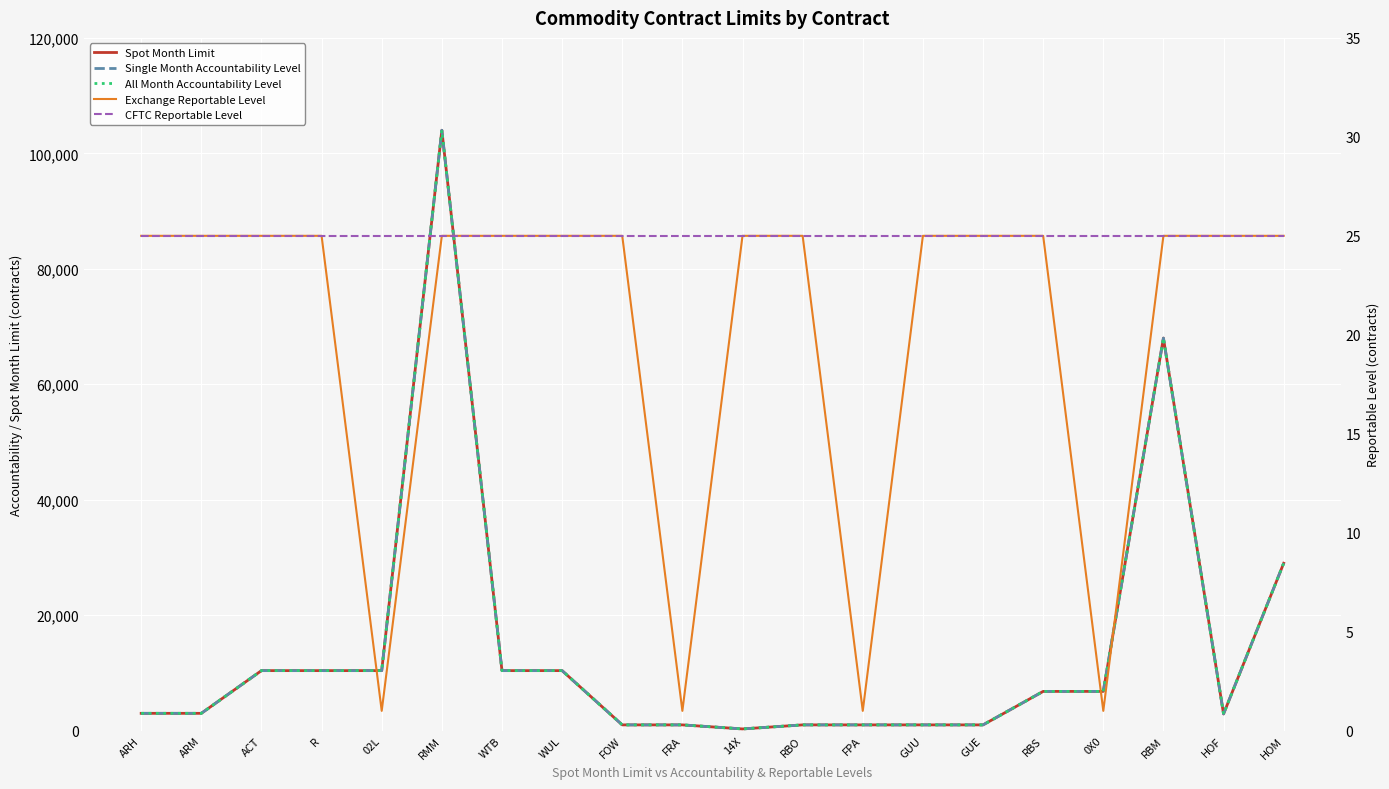

Which series has the largest range (max minus min)?

Spot Month Limit